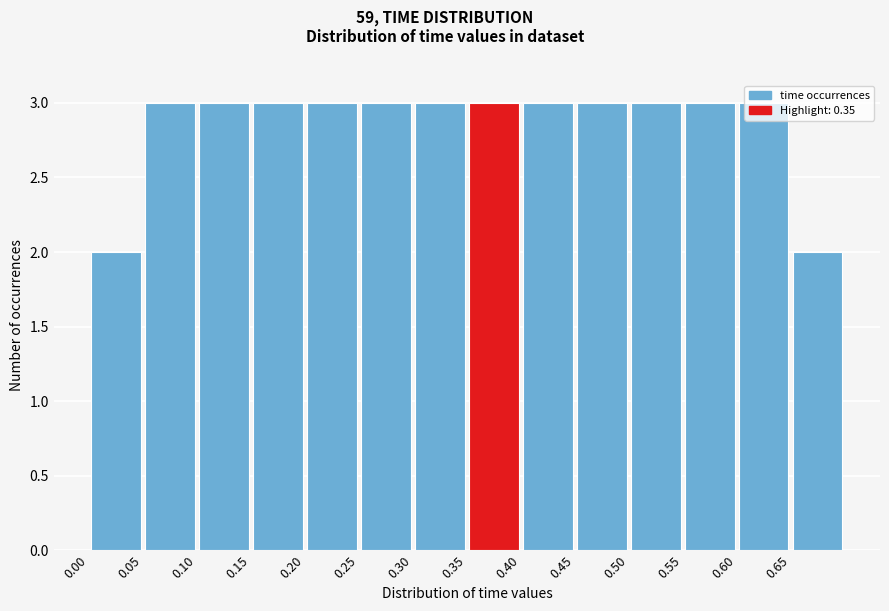

What is the height of the bar covering 0.35 to 0.40 on the x-axis? The values are not printed on the chart, so give them approximately, as read against the axis.

3